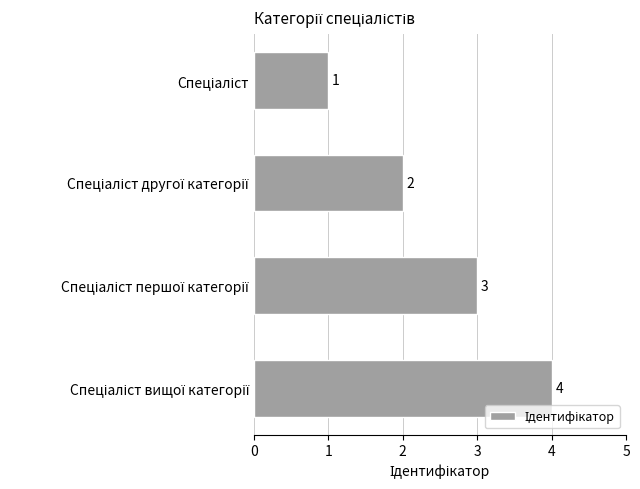

Does the chart contain stacked bars?

No